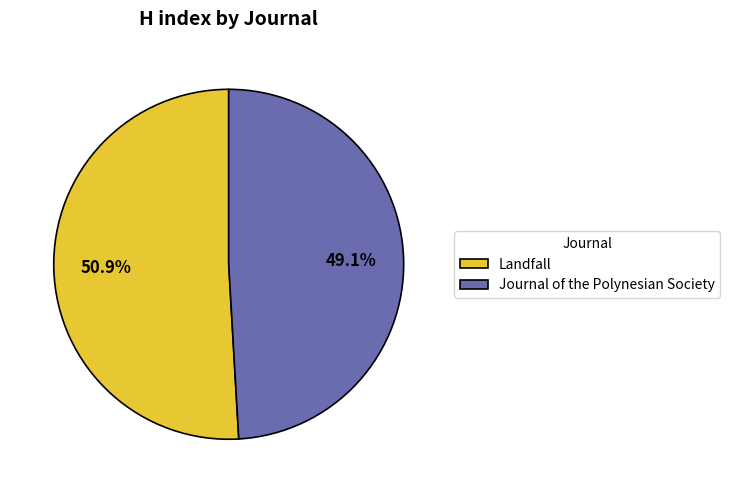

To the nearest percent, what is the difference between the Landfall and Journal of the Polynesian Society slice percentages?

2%